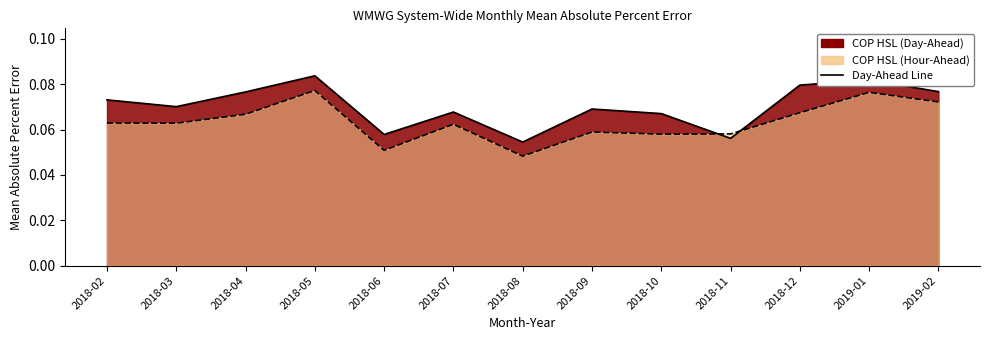

Between 2018-04 and 2019-02, which is larger?

2019-02